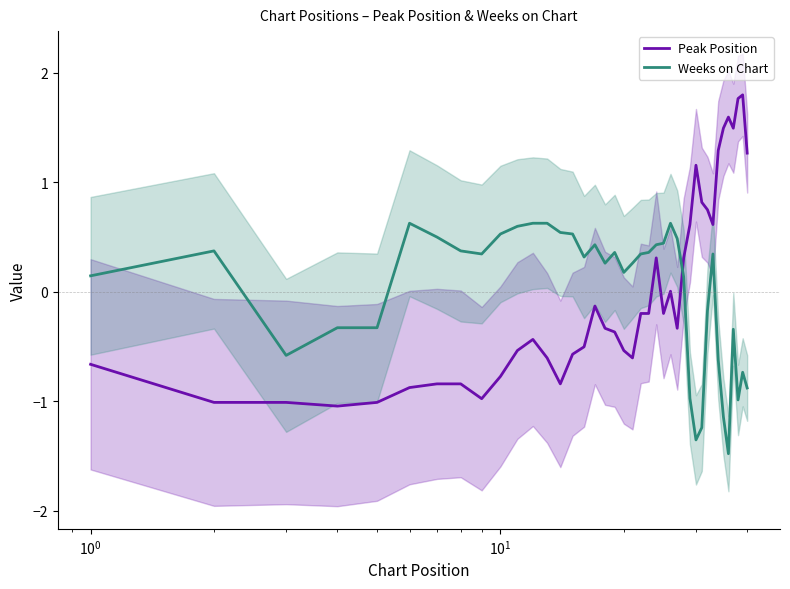

Which series has the largest total across all categories?

Peak Position